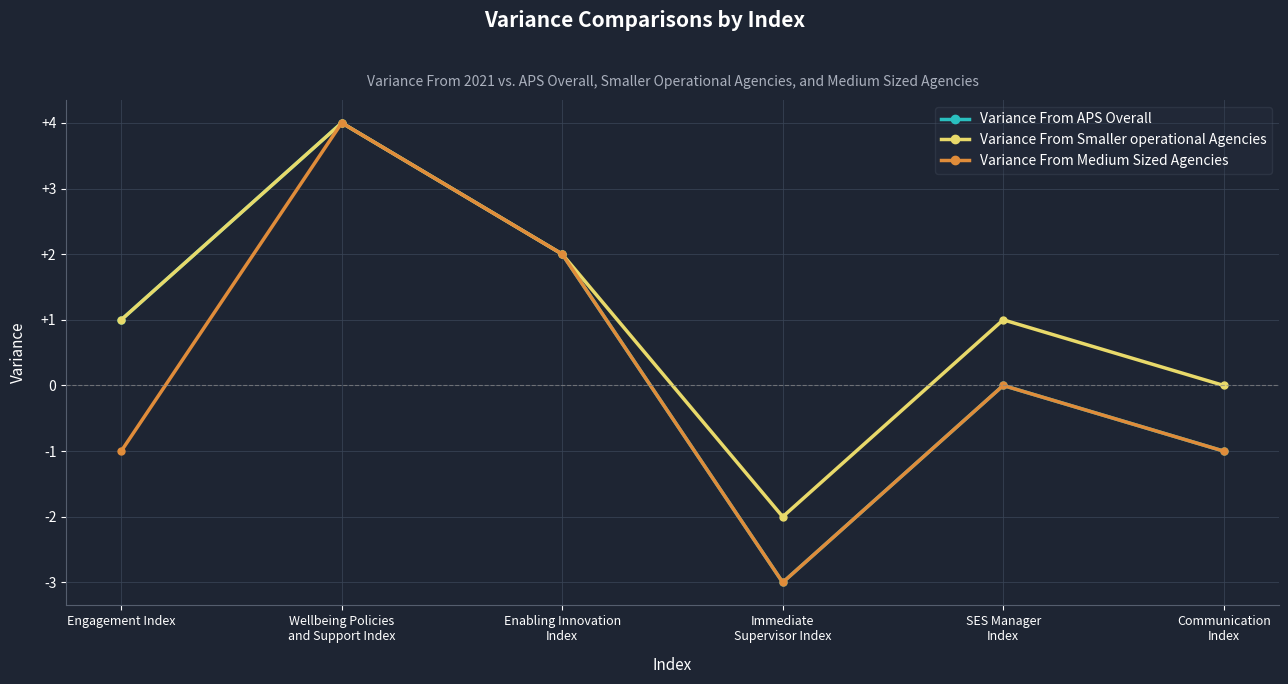

Where is Variance From Medium Sized Agencies nearest to the value 0?

SES Manager
Index